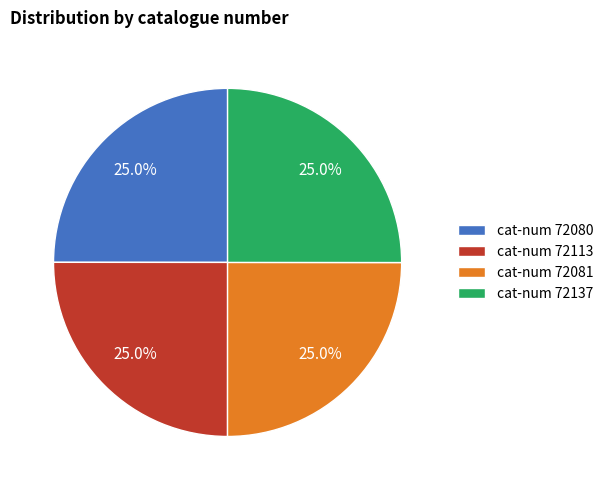

Is cat-num 72137 the majority of the pie?

No